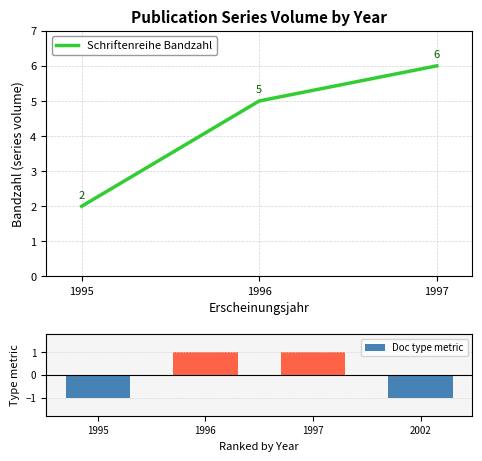

At which category does the chart reach its minimum across all series?

1995